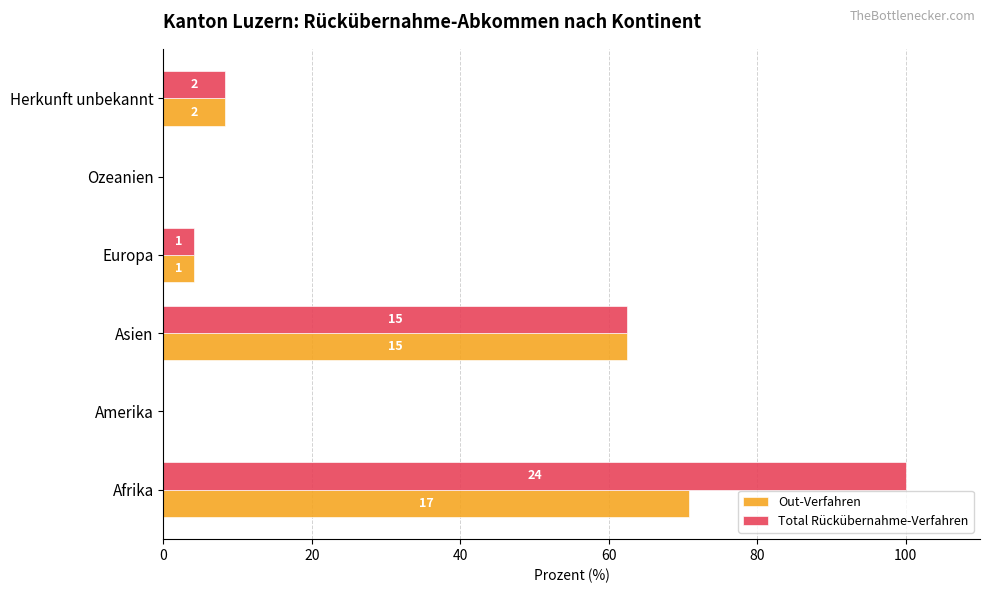

What are all the series names shown in the legend?

Out-Verfahren, Total Rückübernahme-Verfahren